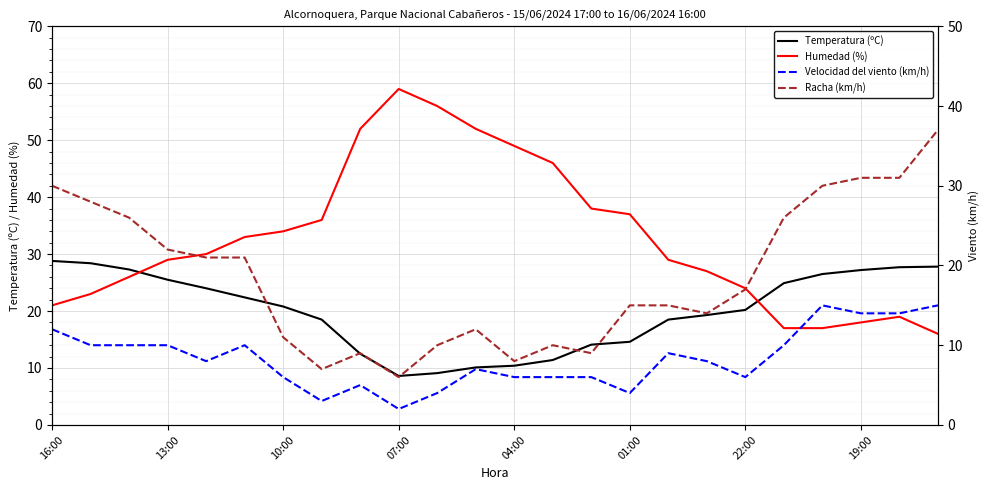

At which category does Racha (km/h) reach its first local peak?

8